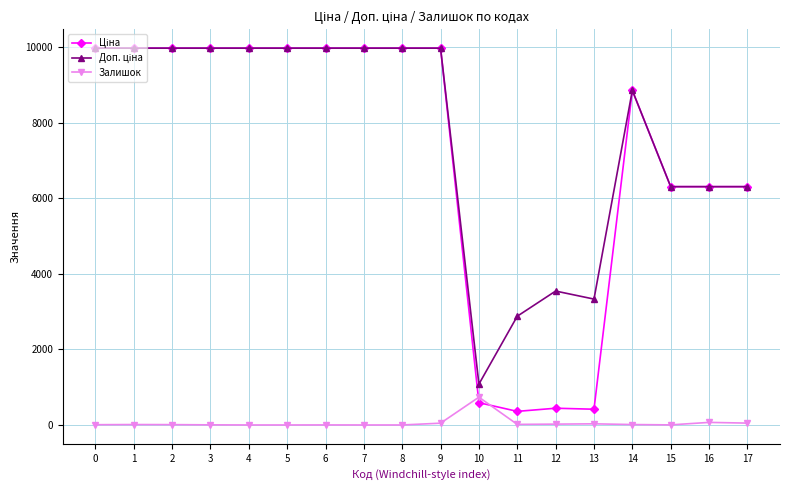

True or false: Залишок has more than 1 points higher than both neighbors.

True